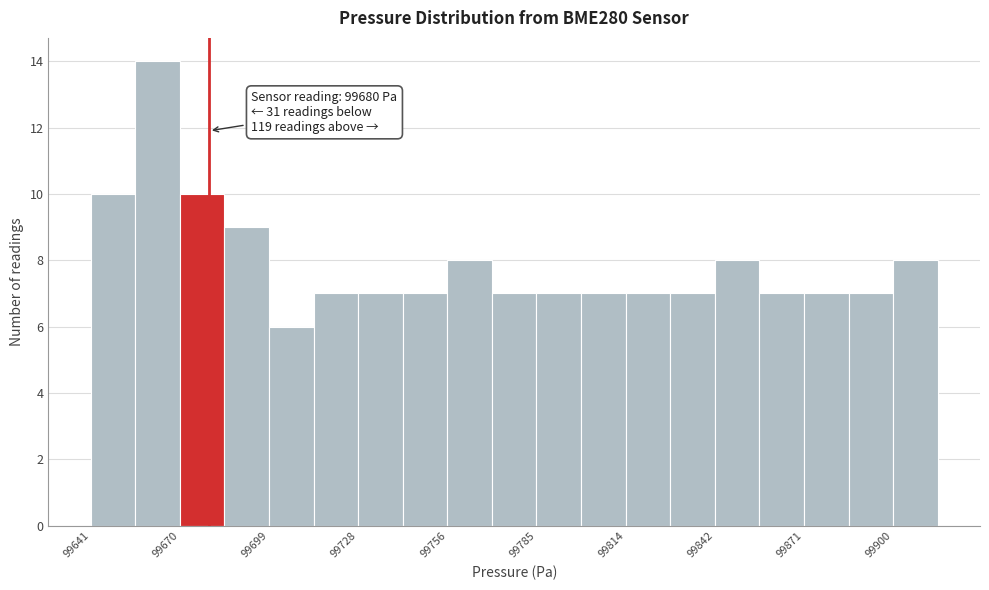

Around what value on the x-axis is the tallest bar? Give the approximate position of its centre, as read against the axis.

99665